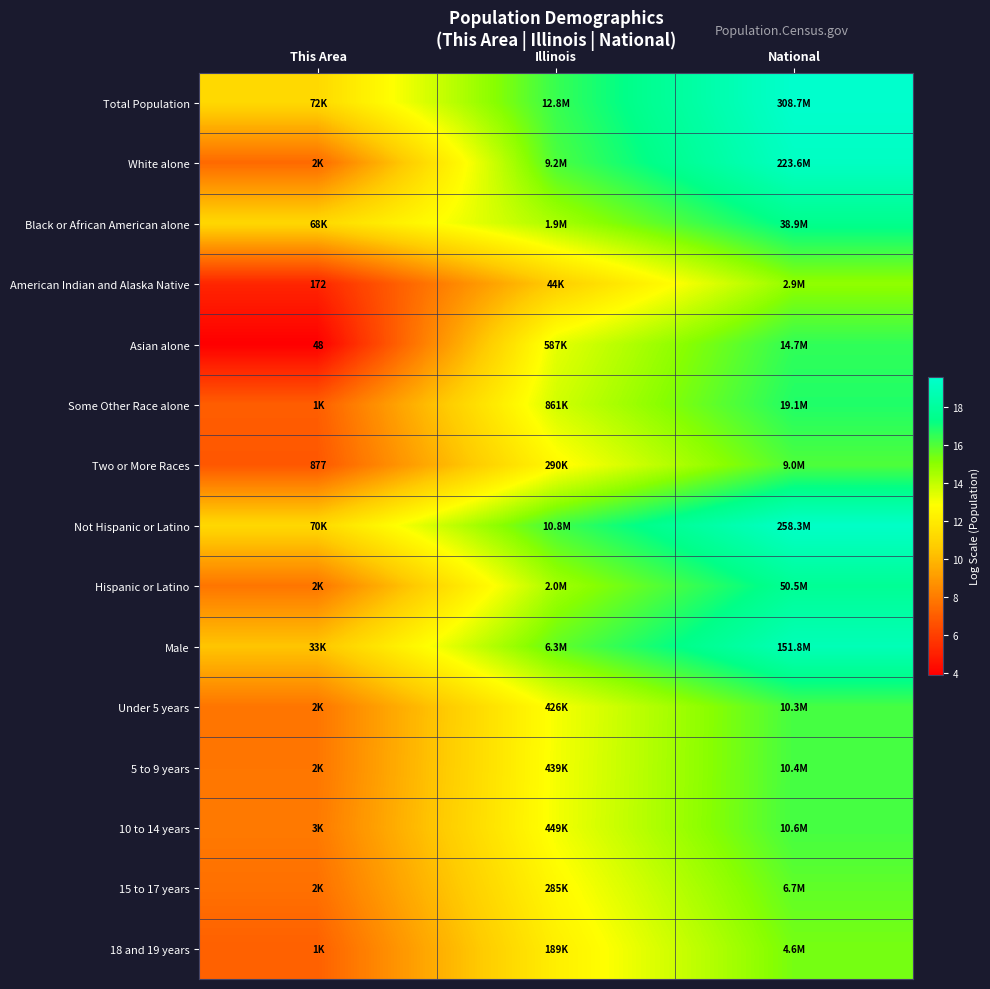

Where is White alone nearest to the value 13?

Illinois